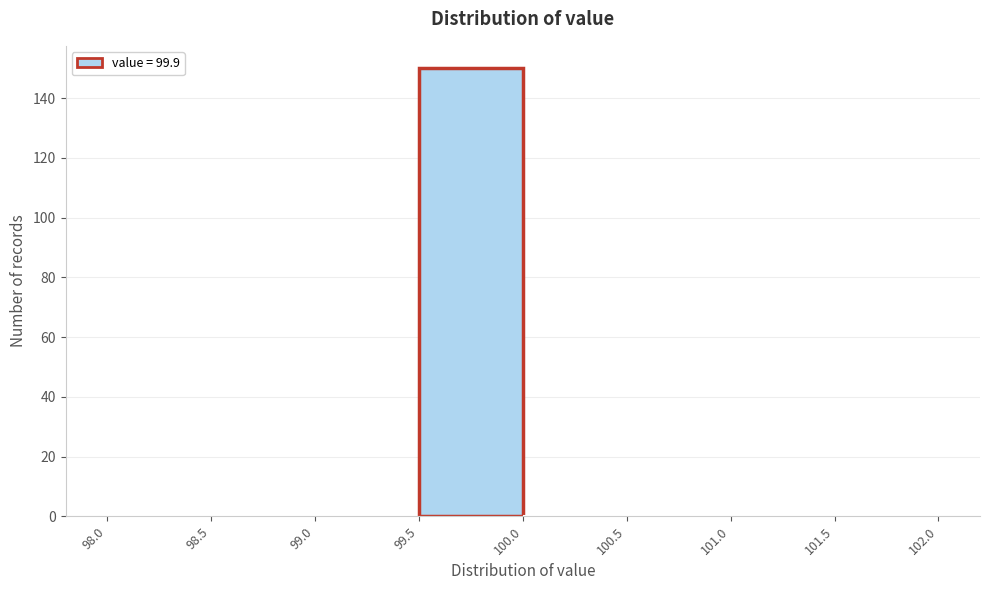

How tall is the bar that spans 99.5 to 100.0 on the x-axis? The values are not printed on the chart, so give them approximately, as read against the axis.

150